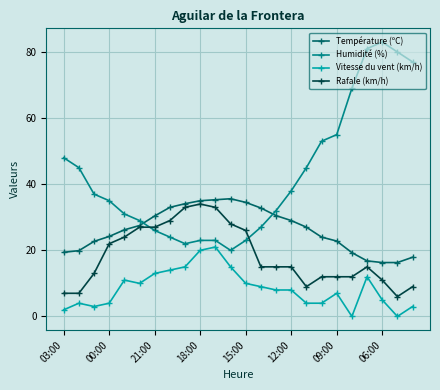

True or false: Température (ºC) and Vitesse du vent (km/h) cross at least once.

False